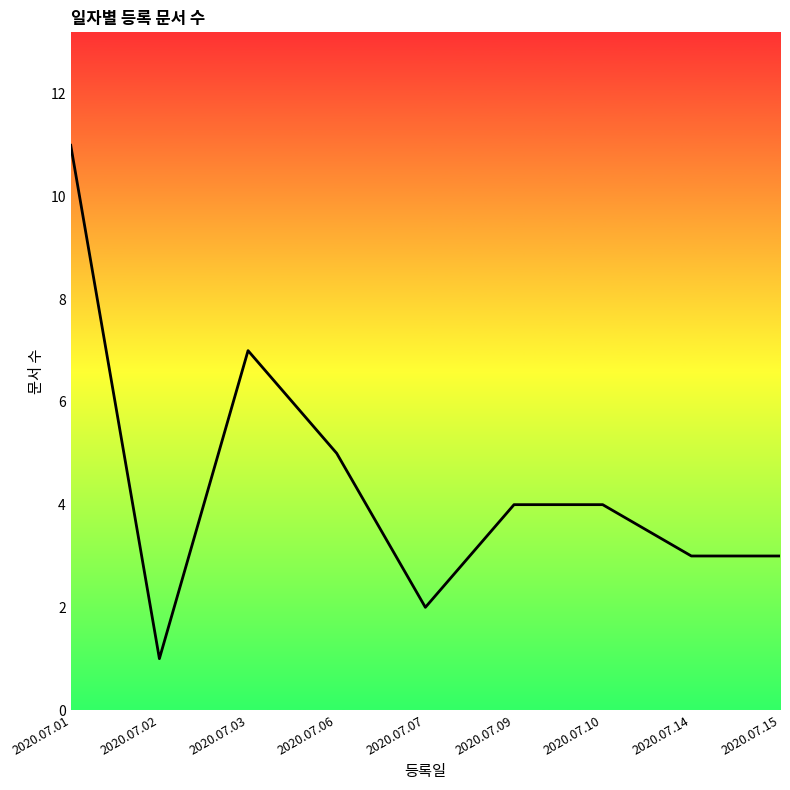

What is the sum of all values?

40